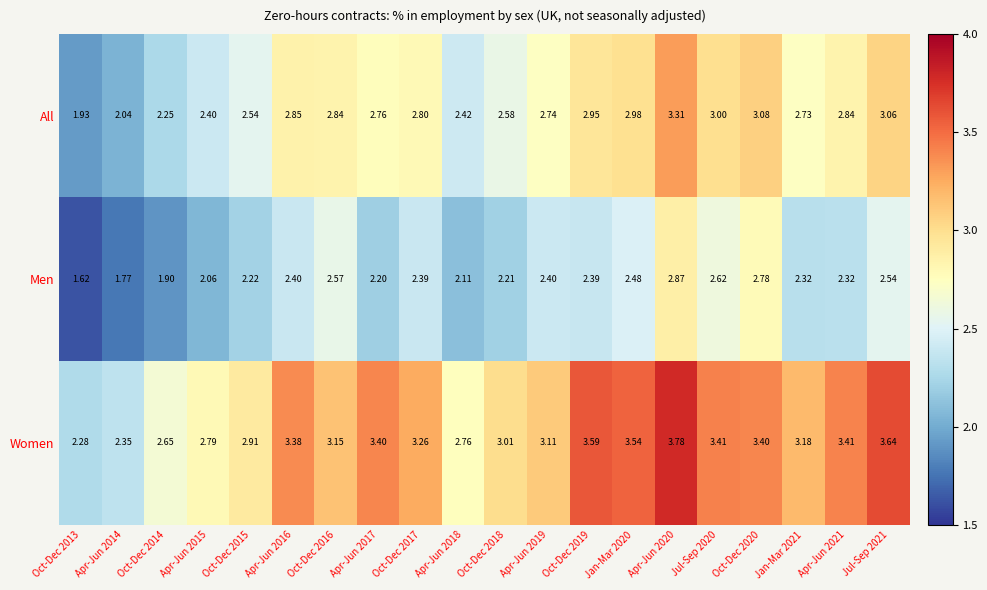

List the series in order of their overall mean, lowest first.

Men, All, Women